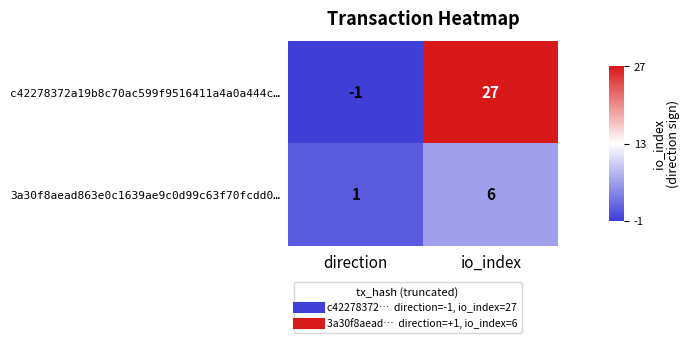

Which series has the largest range (max minus min)?

c42278372a19b8c70ac599f9516411a4a0a444c…